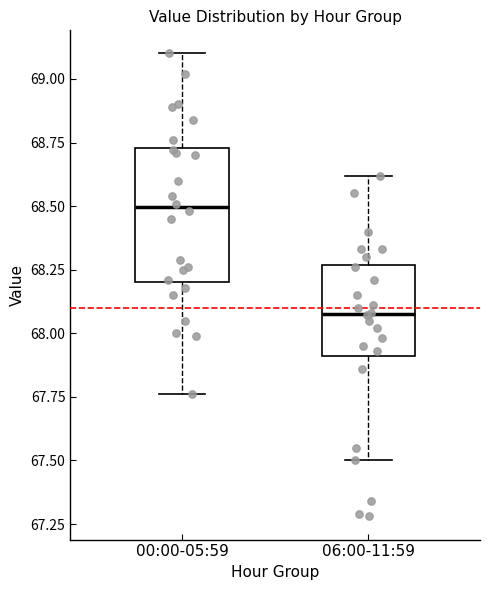

Which box is the tallest, from its lower edge to its upper edge?

00:00-05:59